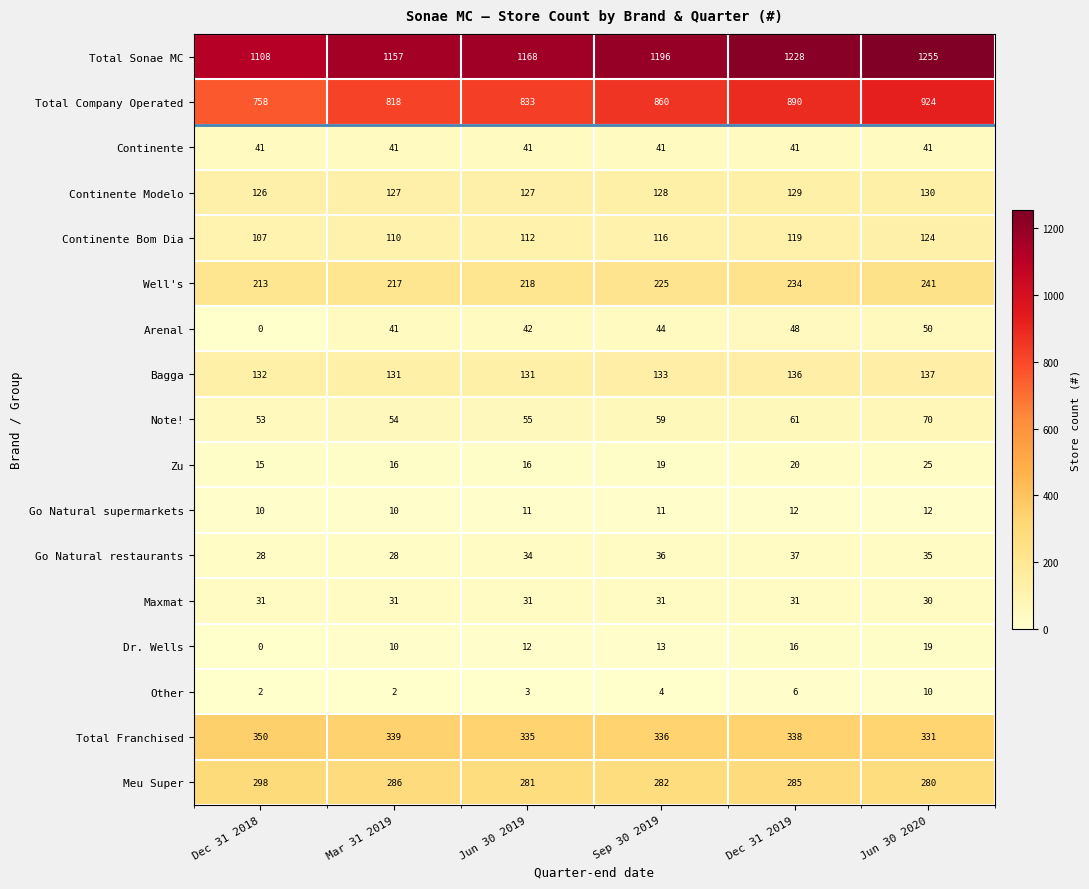

Count the number of categories in the chart.

6